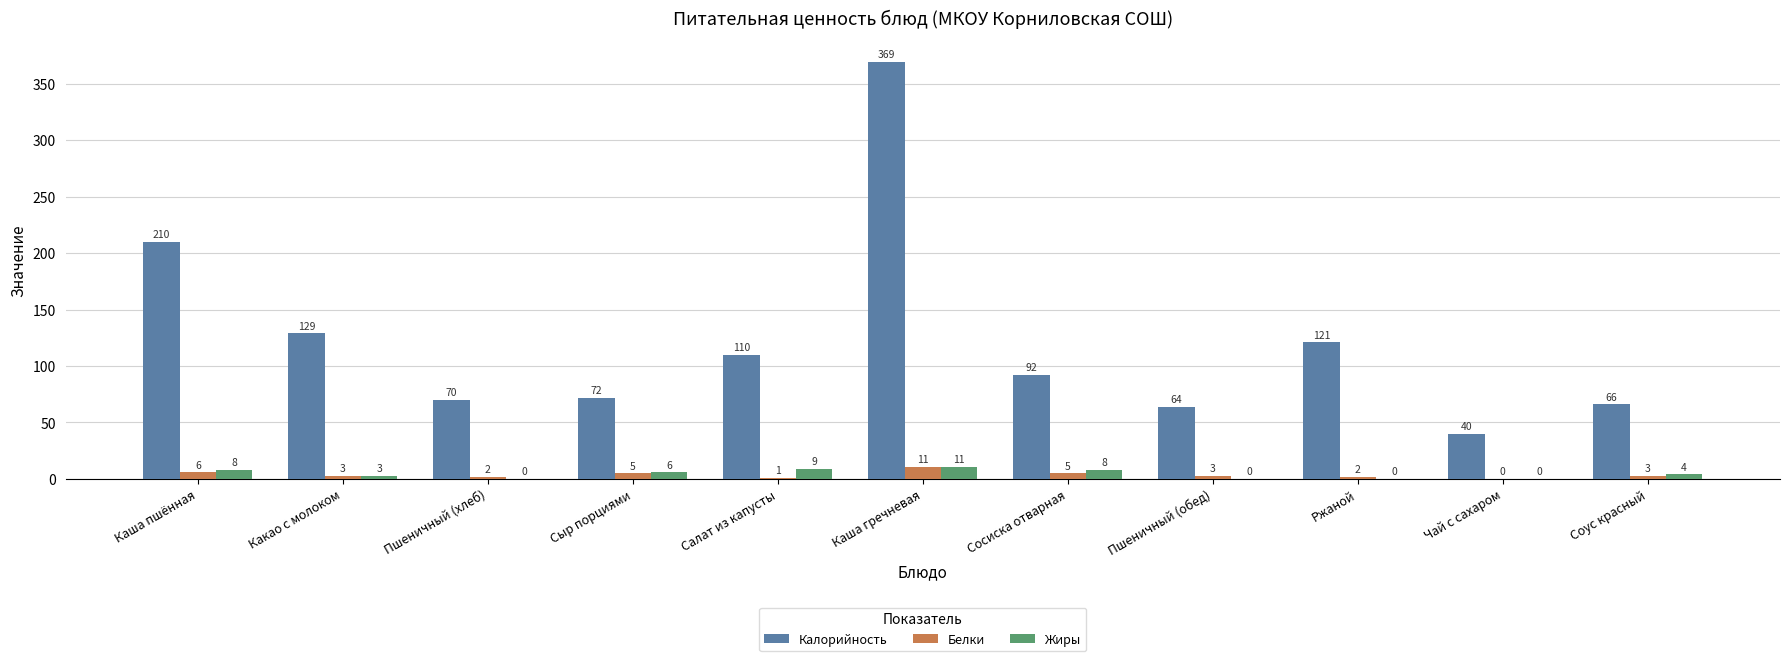

Read the Калорийность value at Каша гречневая.

369